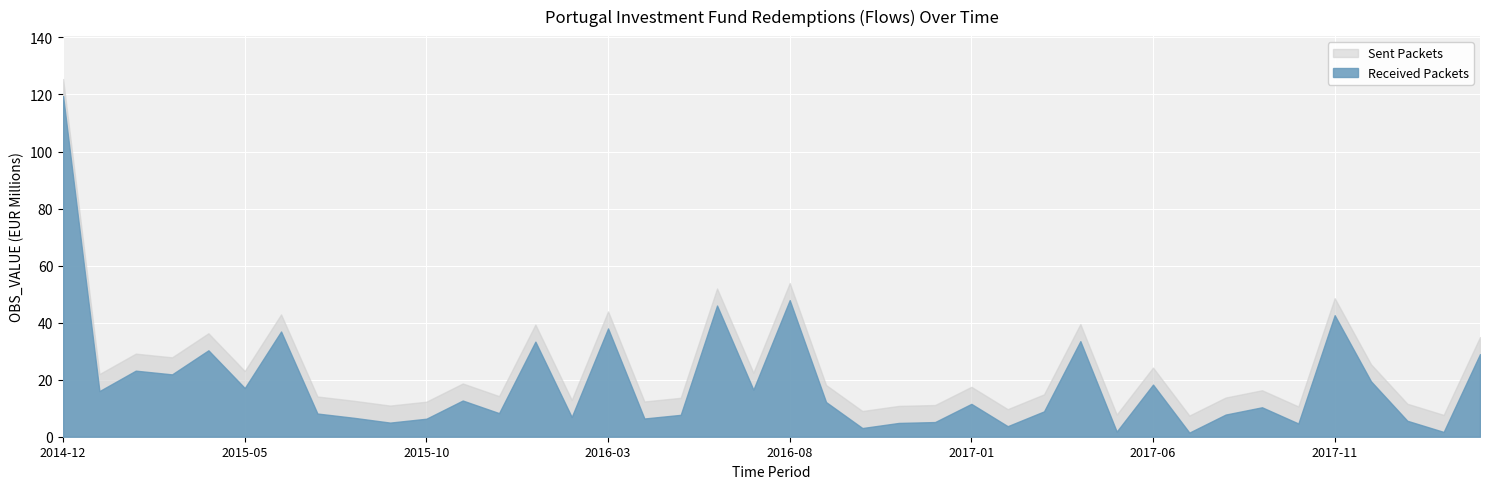

What is the ratio of the value at 2017-01 to the value at 2015-09?

2.3